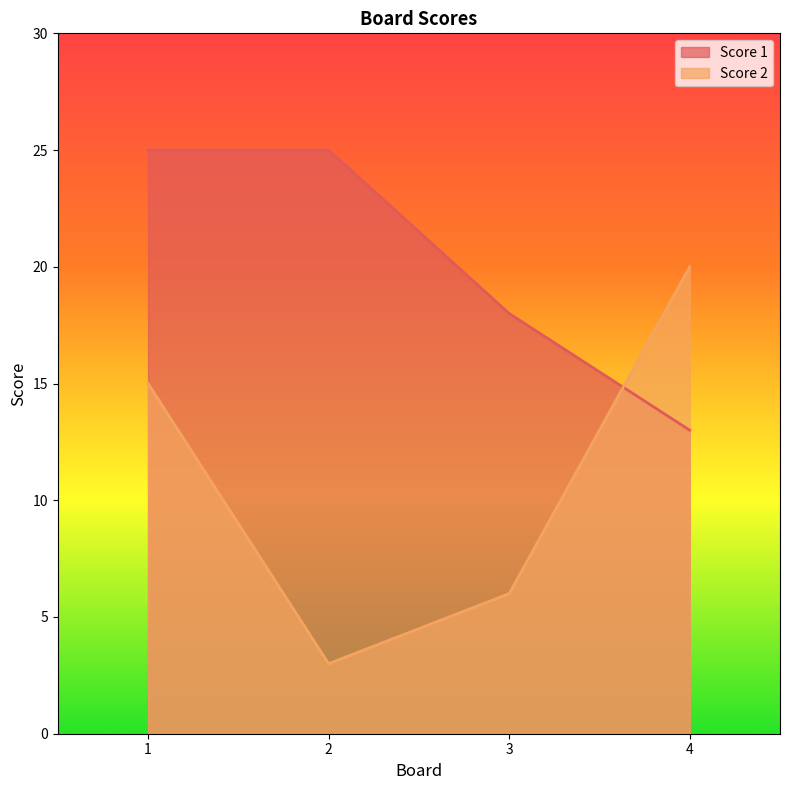

List the series in order of their overall mean, lowest first.

Score 2, Score 1